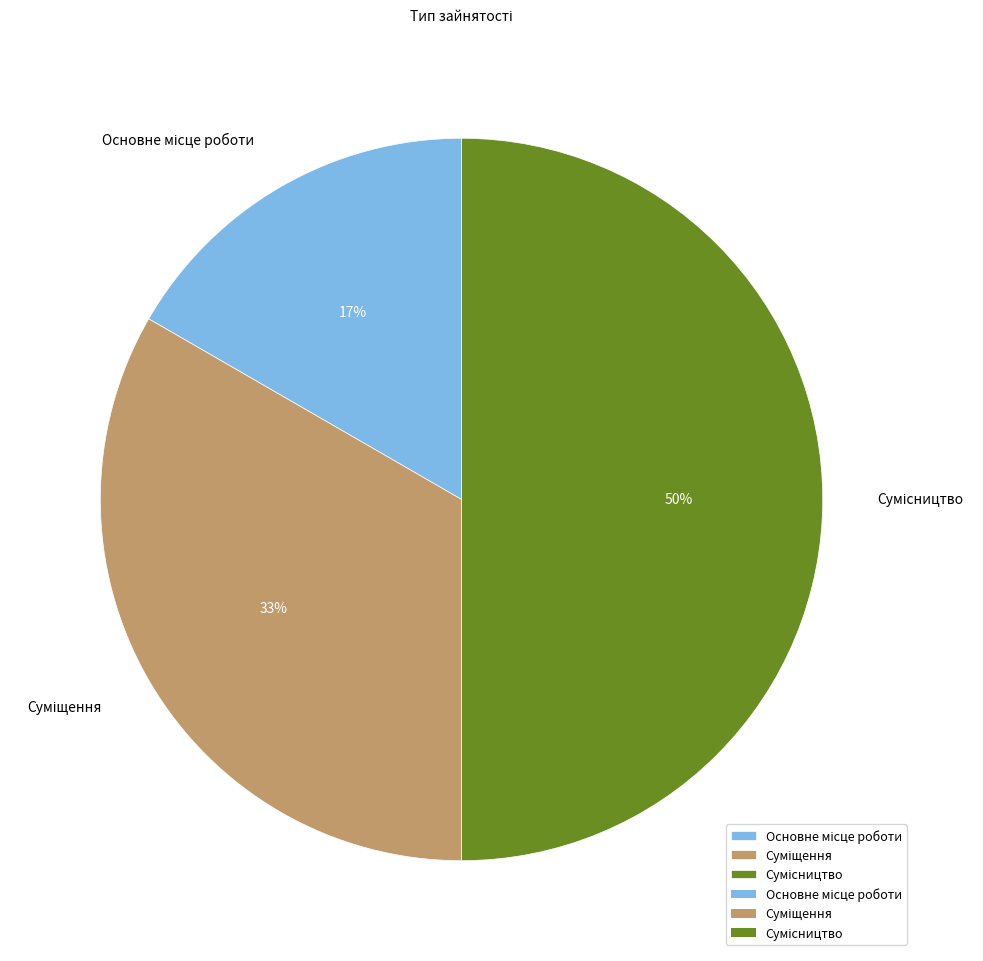

To the nearest percent, what is the average slice percentage?

33%